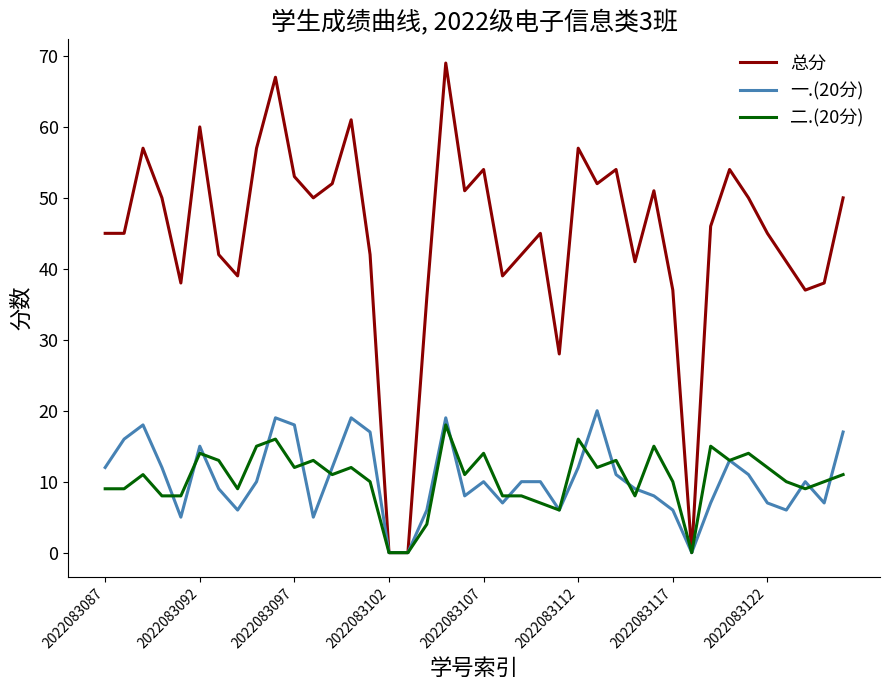

Which series has the largest range (max minus min)?

总分